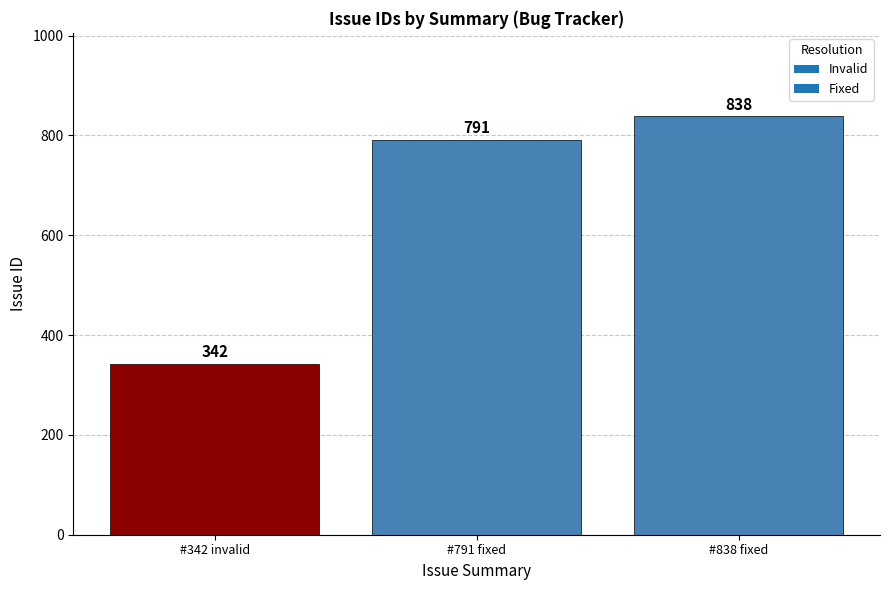

What is the ratio of the value at #791 fixed to the value at #838 fixed?

0.9